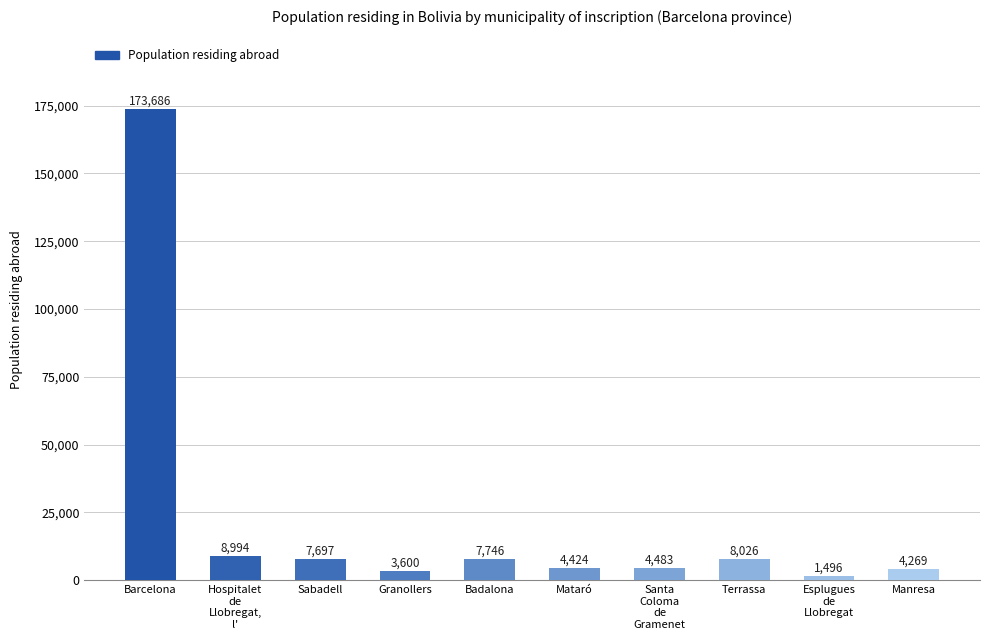

What is the difference between the maximum and second lowest values?

170086